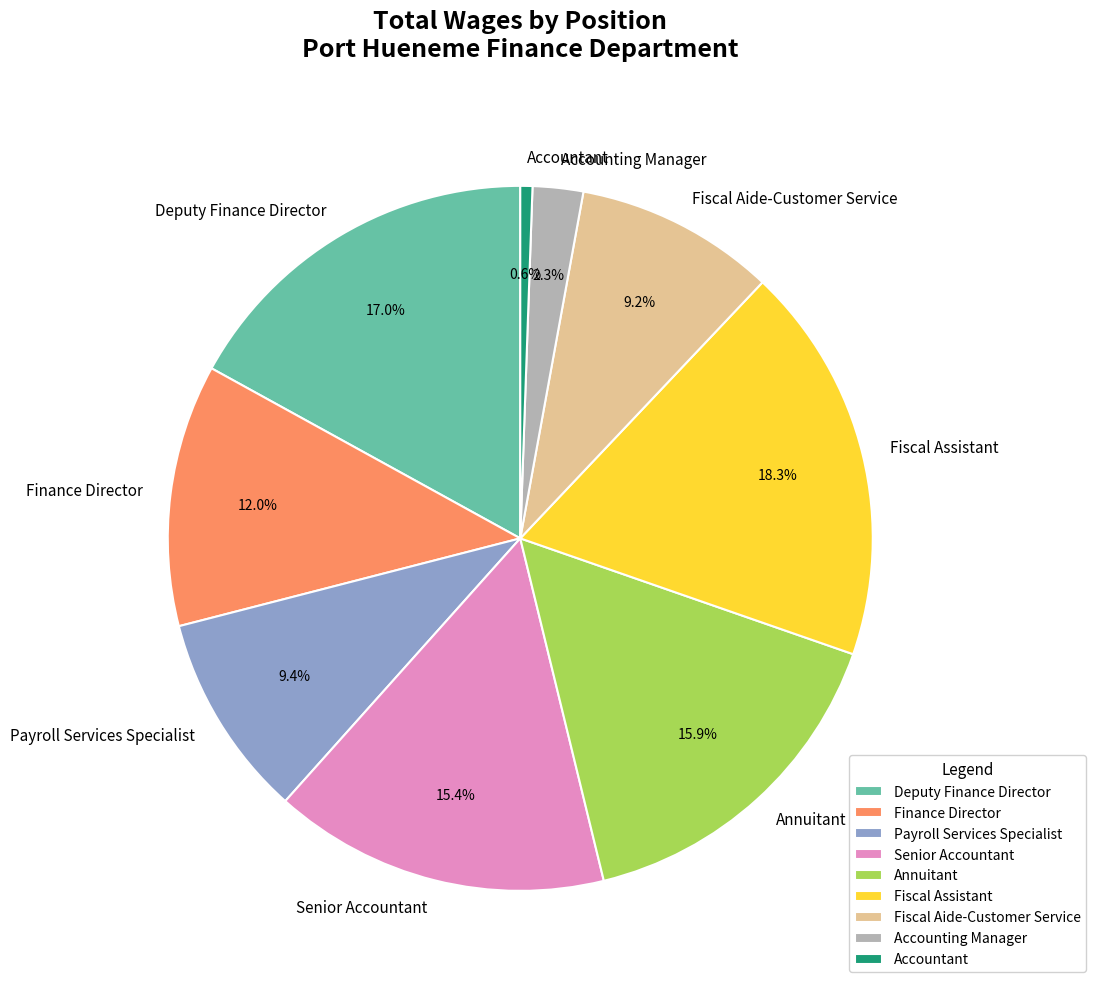

How many slices are in this pie chart?

9